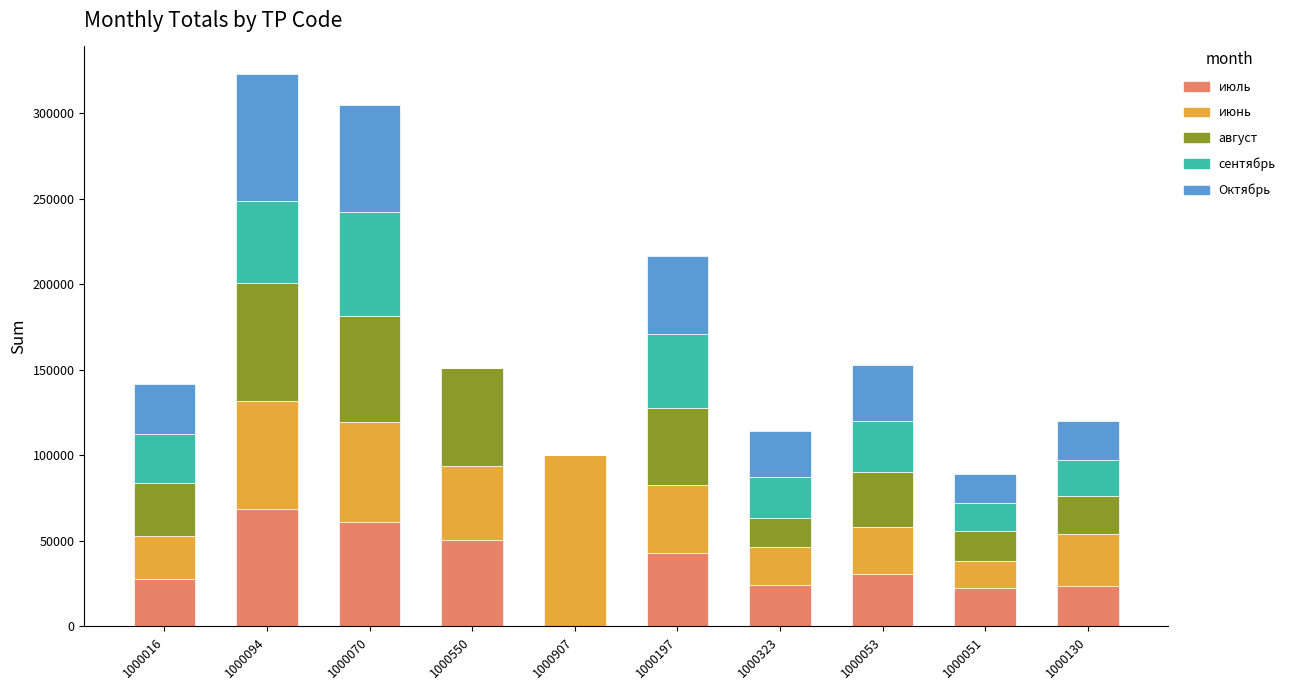

How many series are shown in this chart?

5